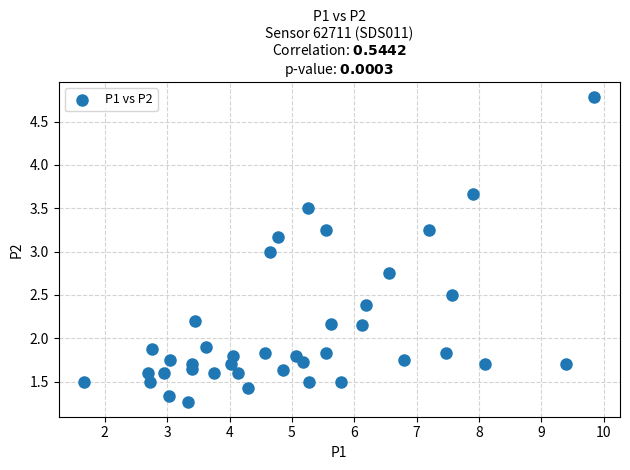

What is the range of X values (max minus min)?

8.2